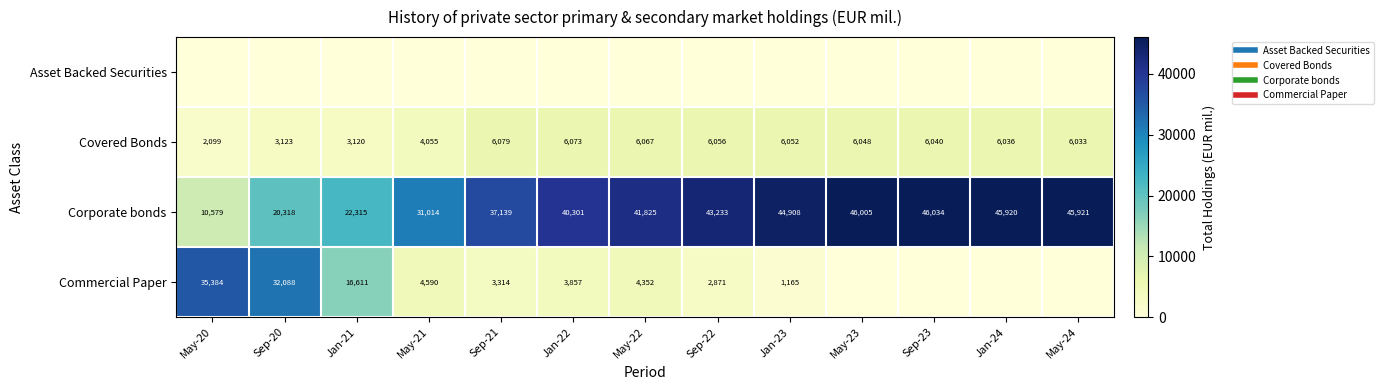

What is the spread (max minus min) of values at May-24?

45921